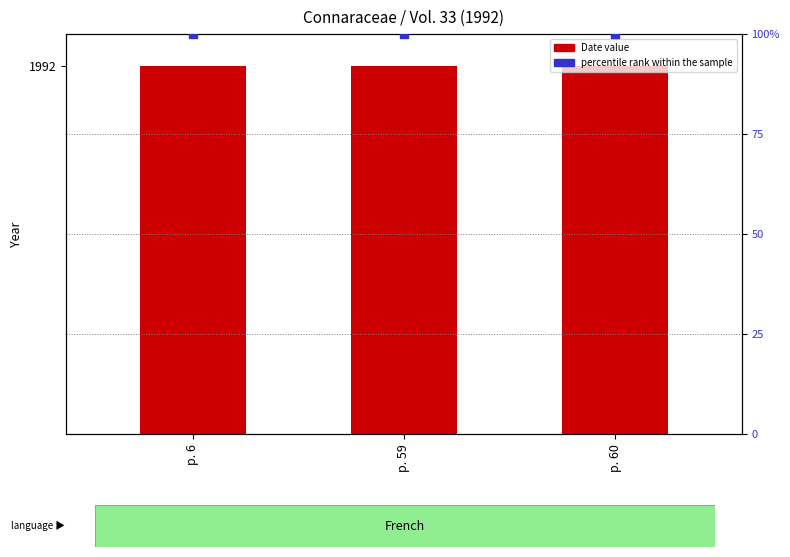

At how many categories does at least one series exceed 1198?

3